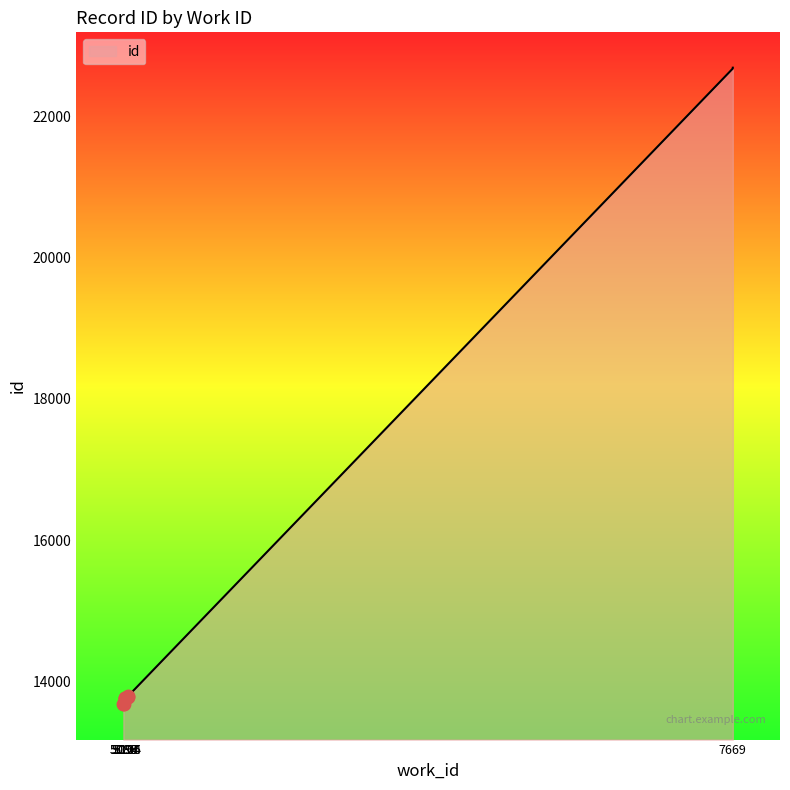

How many lines are shown in the chart?

1